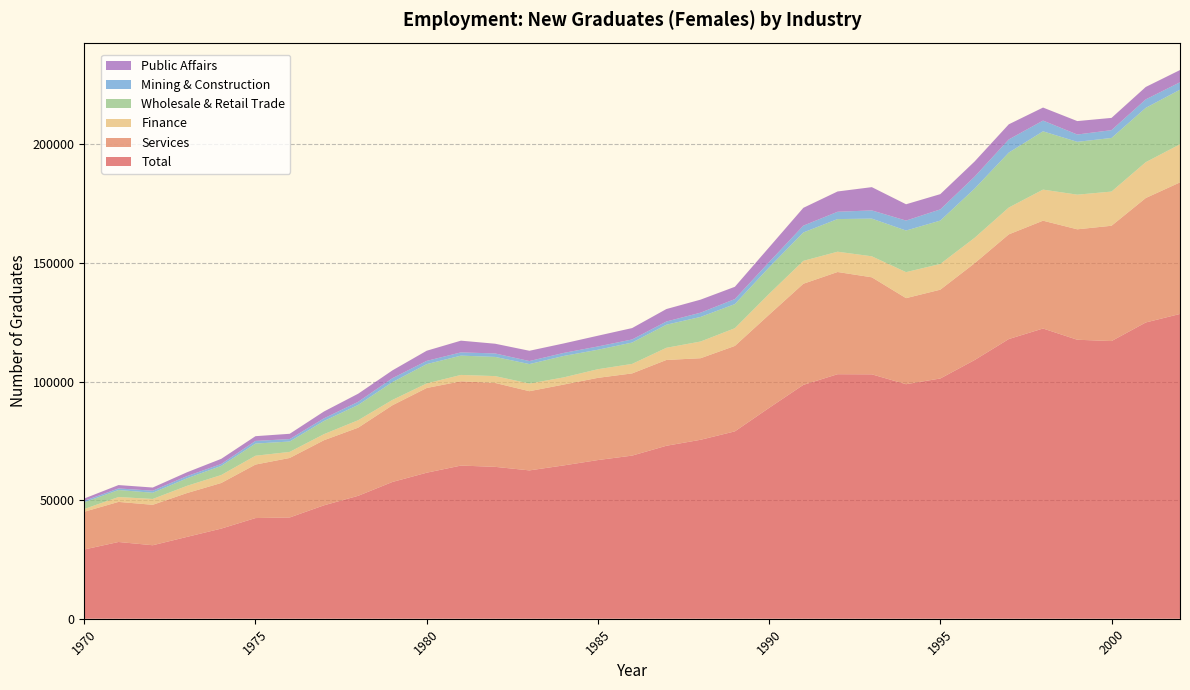

Reading right to left, transcribe all the data shown in this chart.

Total: 2002=128481	2001=124892	2000=117055	1999=117609	1998=122344	1997=117903	1996=109043	1995=101278	1994=98865	1993=103027	1992=103082	1991=98582	1990=88892	1989=78983	1988=75442	1987=72911	1986=68766	1985=66890	1984=64631	1983=62533	1982=64029	1981=64567	1980=61558	1979=57659	1978=51820	1977=47808	1976=42689	1975=42437	1974=37996	1973=34504	1972=30979	1971=32353	1970=29190
Services: 2002=55464	2001=52462	2000=48608	1999=46556	1998=45455	1997=44129	1996=40800	1995=37436	1994=36279	1993=40904	1992=43085	1991=42633	1990=39280	1989=36022	1988=34381	1987=36176	1986=34654	1985=34658	1984=34083	1983=33385	1982=35372	1981=35530	1980=35714	1979=32338	1978=28733	1977=27445	1976=25091	1975=22558	1974=19229	1973=18481	1972=17053	1971=16899	1970=15914
Finance: 2002=16061	2001=15111	2000=14411	1999=14605	1998=13100	1997=11313	1996=10711	1995=10849	1994=10967	1993=8853	1992=8556	1991=9653	1990=8778	1989=7471	1988=7040	1987=5127	1986=4005	1985=3640	1984=3023	1983=3217	1982=2884	1981=2679	1980=1928	1979=2247	1978=3140	1977=2560	1976=2551	1975=3714	1974=3354	1973=3040	1972=2456	1971=2052	1970=1154
Wholesale & Retail Trade: 2002=23016	2001=22905	2000=22596	1999=22274	1998=24570	1997=23171	1996=20739	1995=18285	1994=17540	1993=15890	1992=13761	1991=11969	1990=11178	1989=10157	1988=10373	1987=9733	1986=9009	1985=8206	1984=9035	1983=8217	1982=8092	1981=8138	1980=8133	1979=7505	1978=6450	1977=5555	1976=4375	1975=5134	1974=3840	1973=3163	1972=2620	1971=2953	1970=2847
Mining & Construction: 2002=3125	2001=3567	2000=3290	1999=3080	1998=4533	1997=5530	1996=5040	1995=4710	1994=4197	1993=3459	1992=3077	1991=2868	1990=2208	1989=2119	1988=1795	1987=1344	1986=1293	1985=1385	1984=1278	1983=1275	1982=1451	1981=1368	1980=1363	1979=1647	1978=1305	1977=1108	1976=1032	1975=1114	1974=808	1973=932	1972=859	1971=668	1970=605
Public Affairs: 2002=5153	2001=5235	2000=5173	1999=5664	1998=5489	1997=6385	1996=6399	1995=6437	1994=6873	1993=9806	1992=8557	1991=7511	1990=6228	1989=5181	1988=5491	1987=5261	1986=4807	1985=4529	1984=3999	1983=4338	1982=4102	1981=4945	1980=4282	1979=3303	1978=3420	1977=2891	1976=2228	1975=2000	1974=2173	1973=1619	1972=1343	1971=1422	1970=975